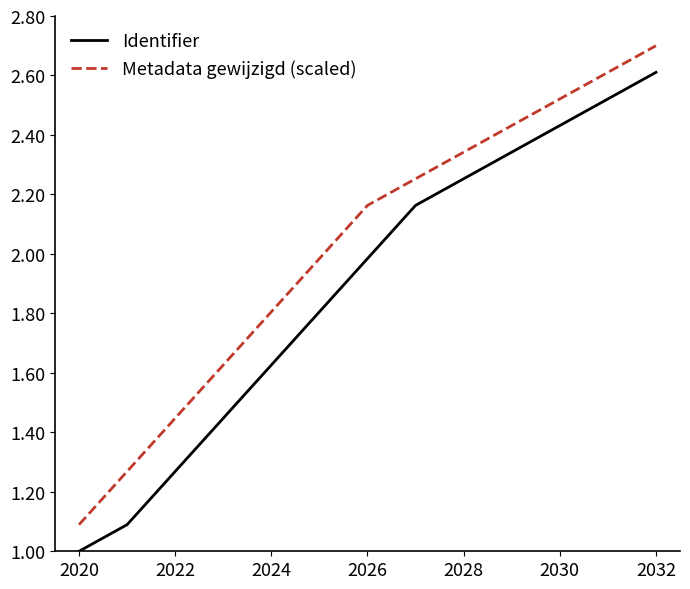

Rank the series by their average value, from highest to lowest.

Metadata gewijzigd (scaled), Identifier